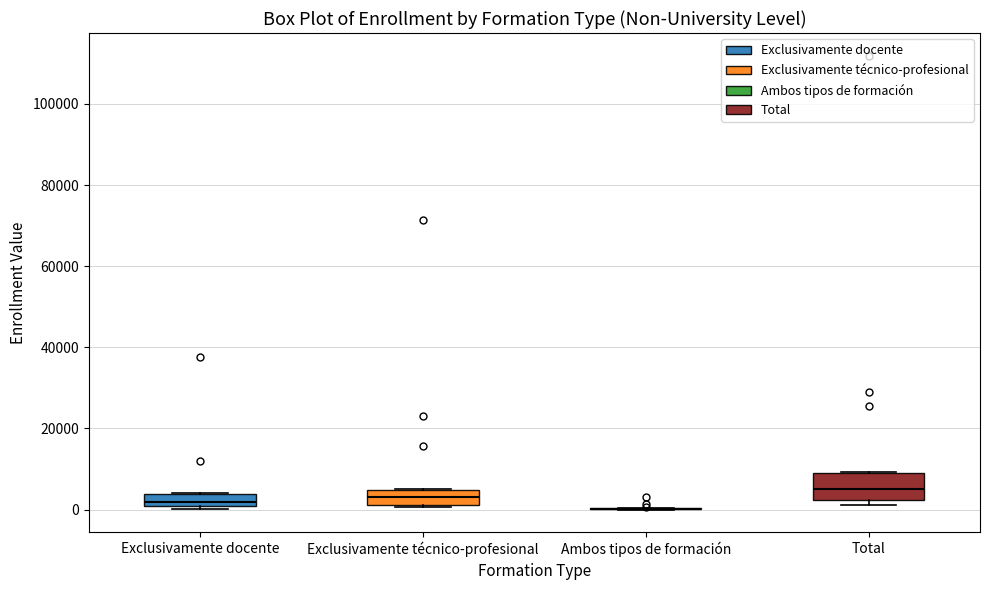

Reading left to right, read every box against the y-axis: the position of its median line, the range the box covers, and the ends of its whiskers. The values are not printed on the chart, so give them approximately, as read against the axis.

Exclusivamente docente: median 2000, box 0 to 4000, whiskers 0 (just below the box's lower edge) to 4000
Exclusivamente técnico-profesional: median 4000 (inside the box), box 2000 to 4000, whiskers 0 to 6000
Ambos tipos de formación: box collapsed to a line at 0, whiskers 0 to 0
Total: median 4000, box 2000 to 8000, whiskers 2000 (just below the box's lower edge) to 10000